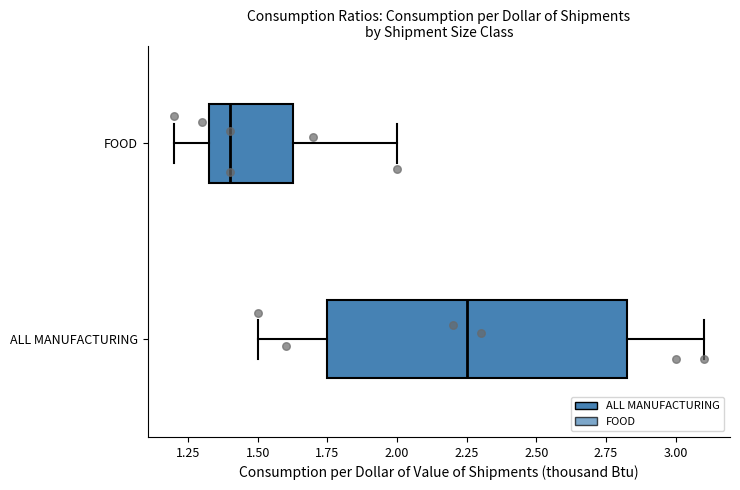

Comparing the boxes themselves (not the whiskers), which one is the widest?

ALL MANUFACTURING